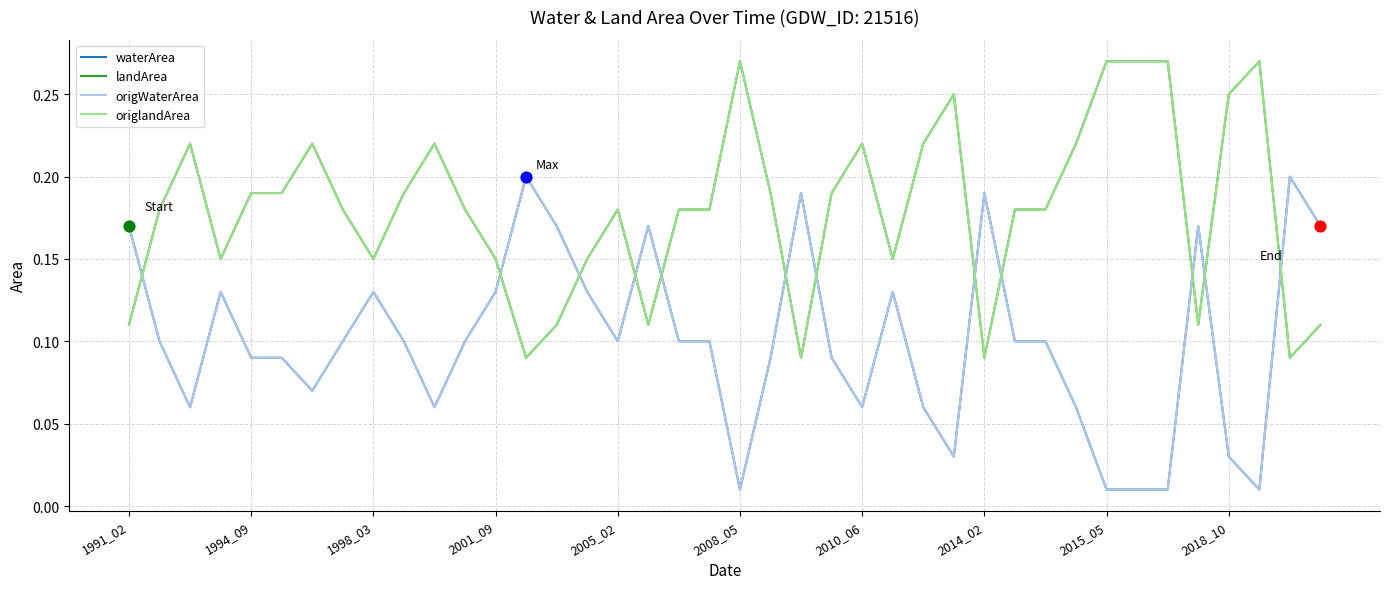

Is this an area chart (filled region under the line)?

No